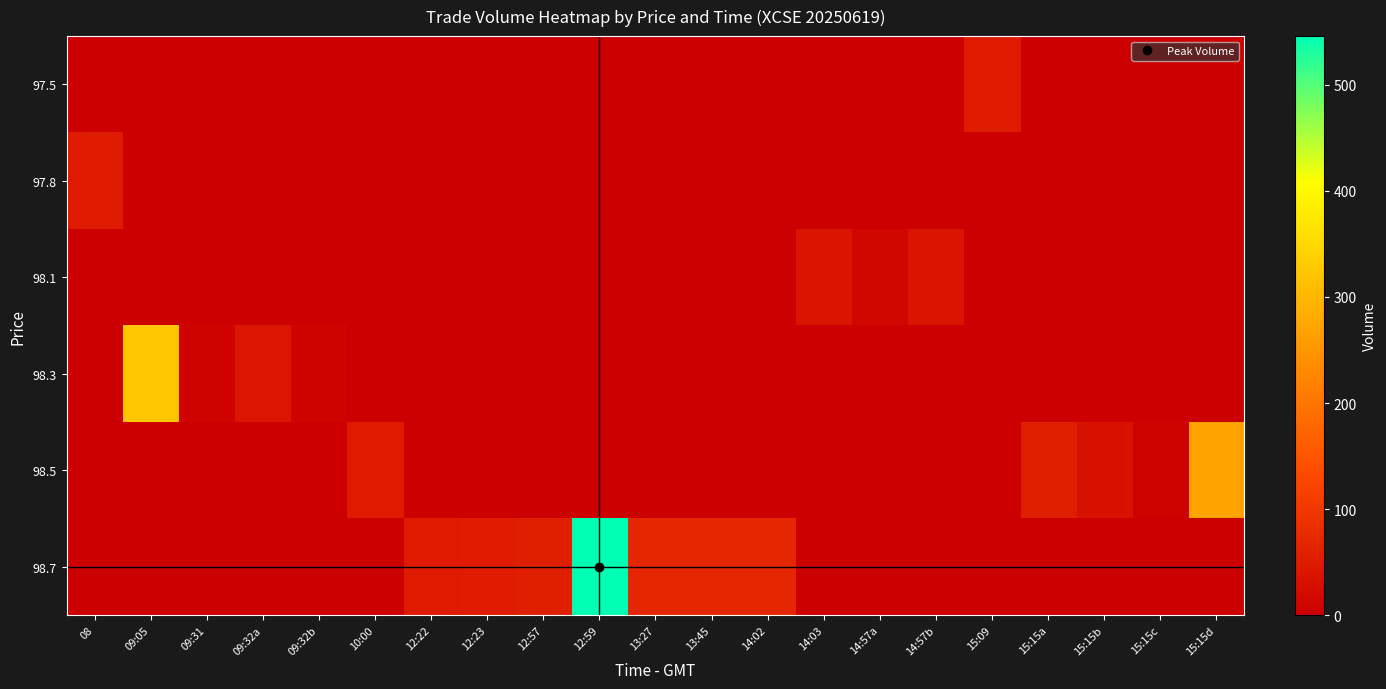

What is the difference between the highest and lowest values at 14:02?

69